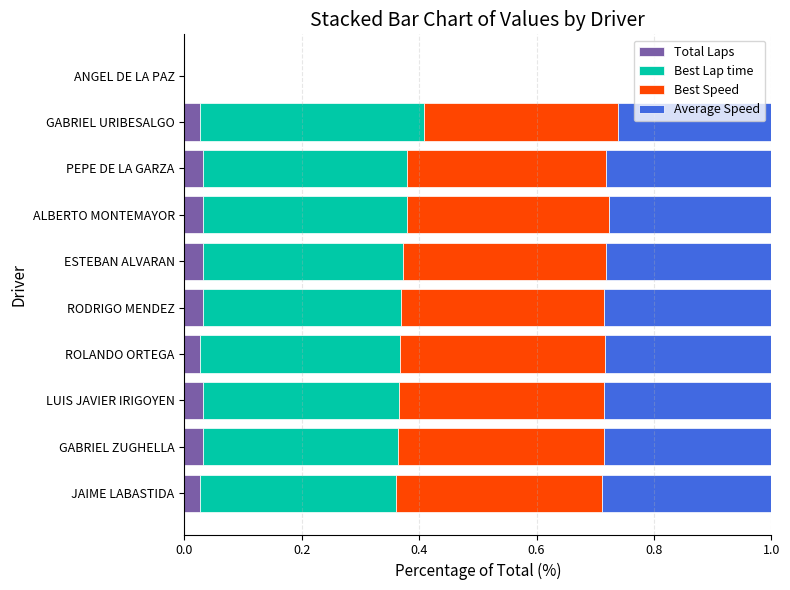

What are all the series names shown in the legend?

Total Laps, Best Lap time, Best Speed, Average Speed